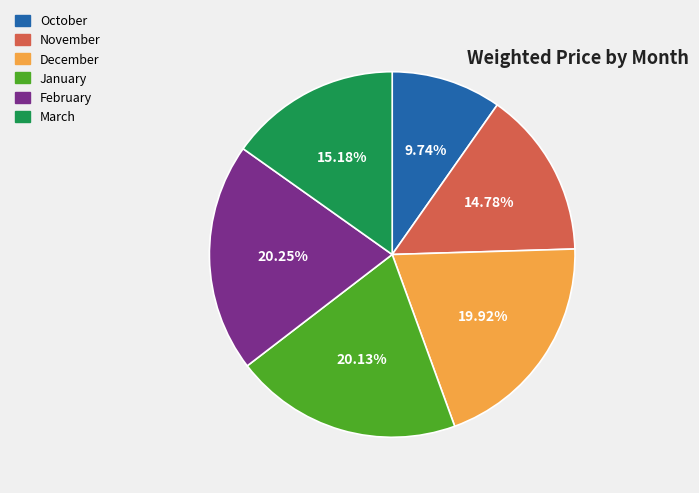

Does any single category account for the majority?

No